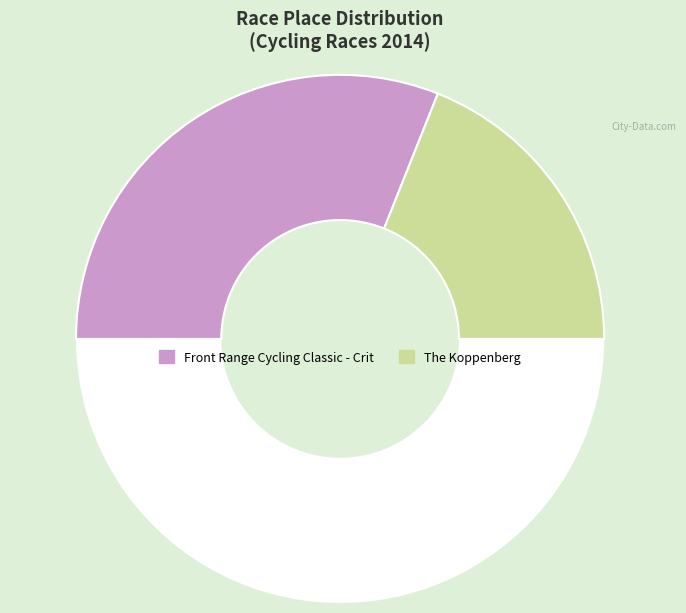

Count the number of slices in the pie.

3